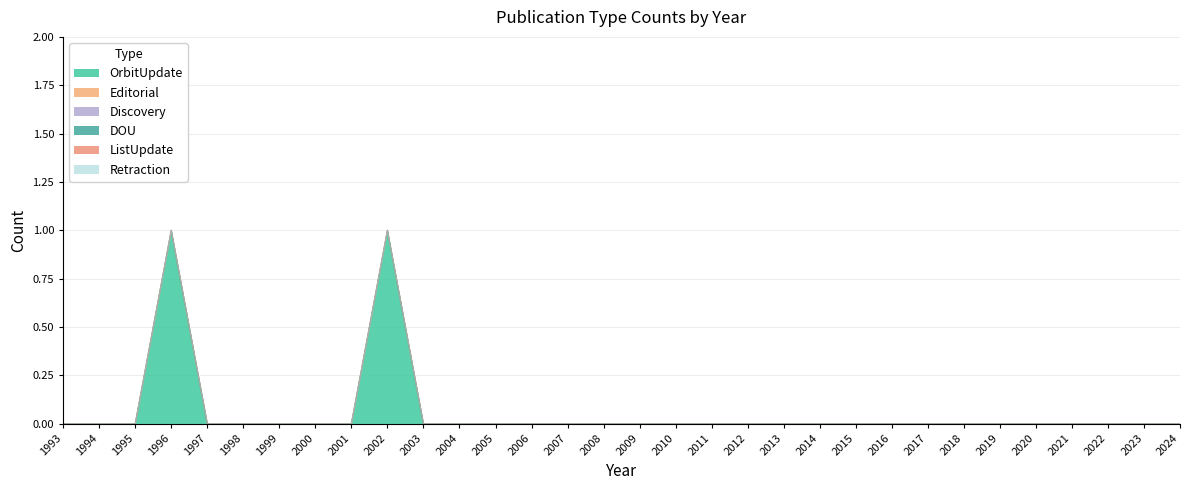

How many data points does each series have?

32